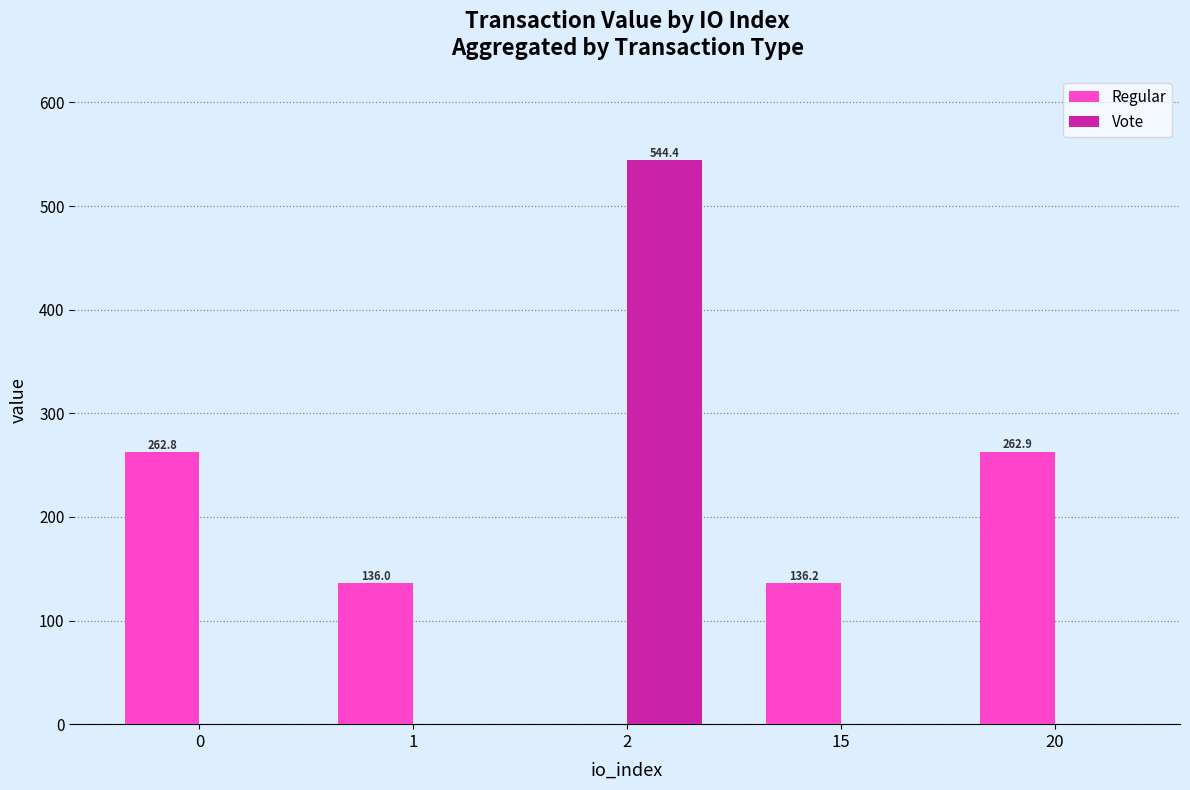

What are all the series names shown in the legend?

Regular, Vote